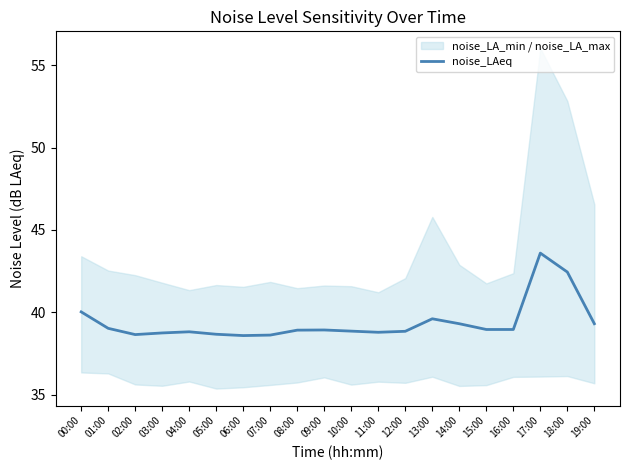

What is the label of the 5th point from the left?

04:00